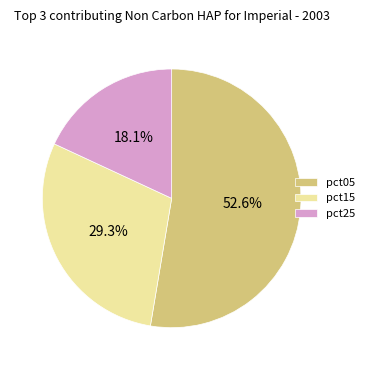

To the nearest percent, what is the average slice percentage?

33%